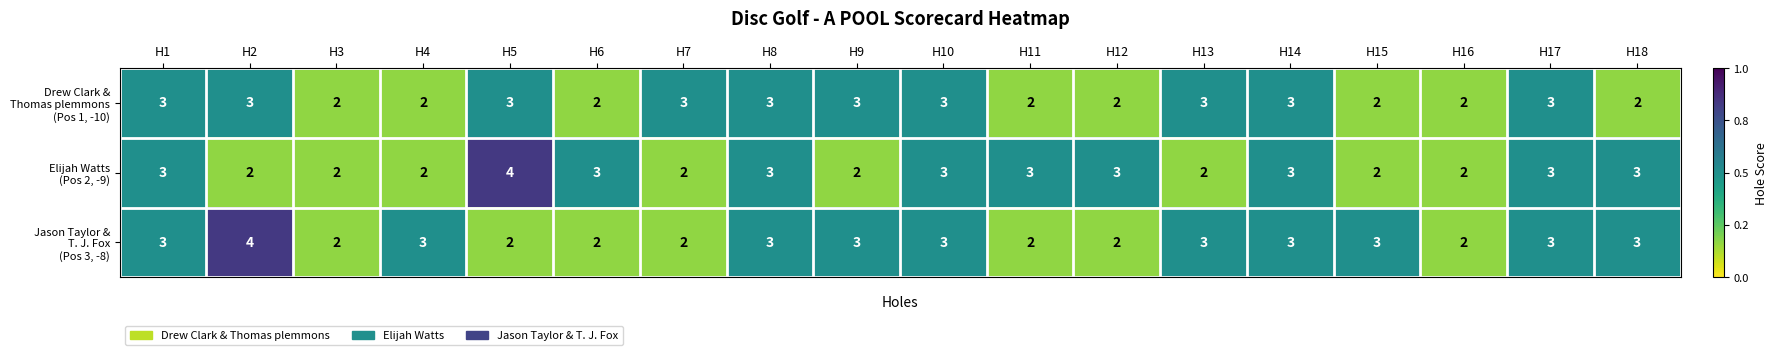

What is the total value across all series at H11?

7